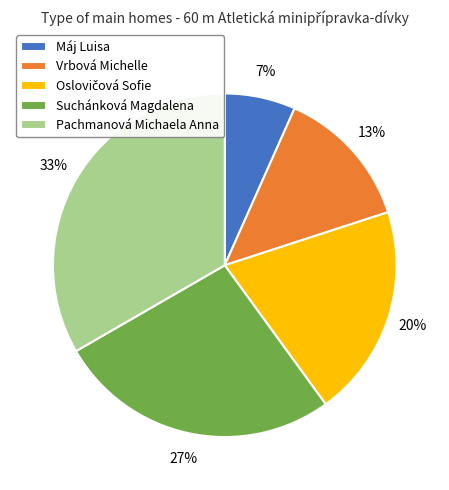

Count the number of slices in the pie.

5